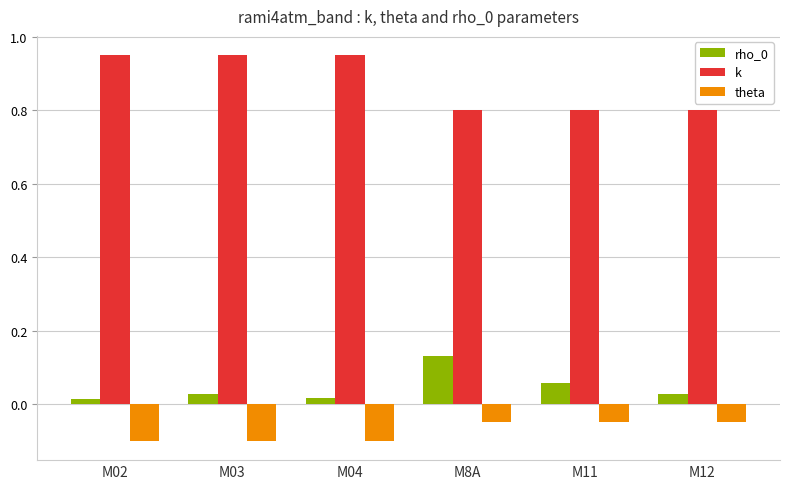

At which label does rho_0 reach its peak?

M8A